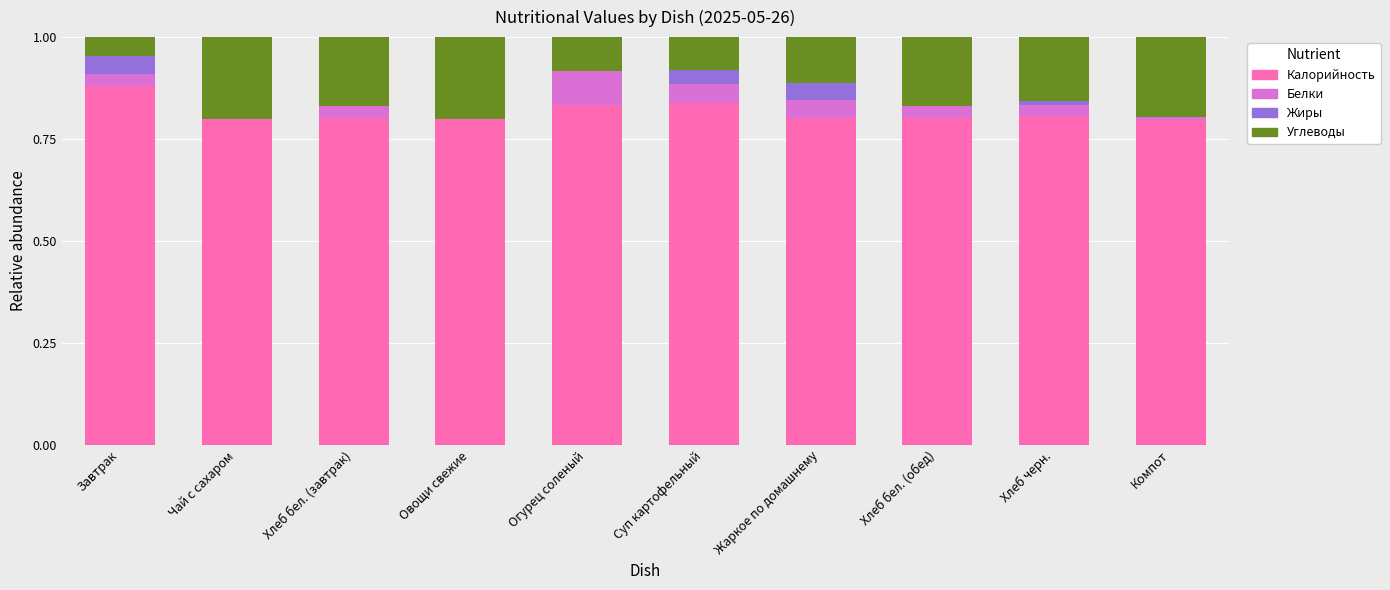

Count the Калорийность values in the range 0 to 1.

10